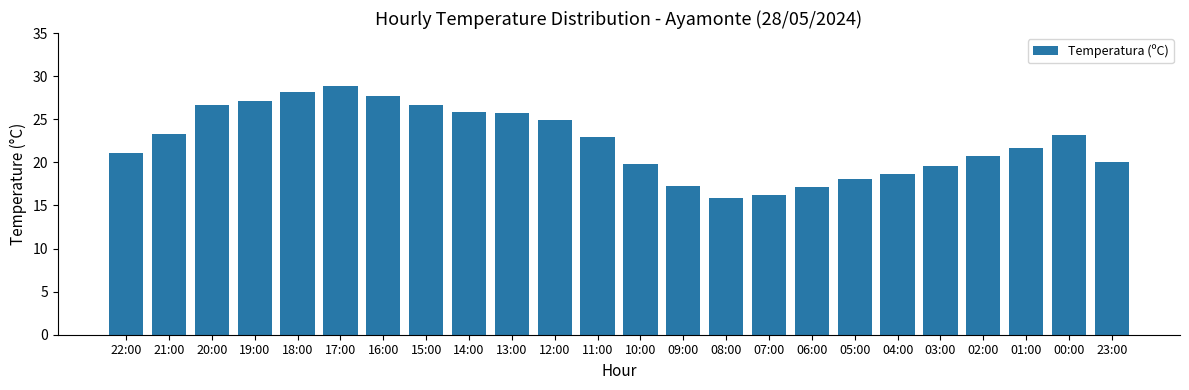

True or false: the data shows 6.3 at 15:00.

False